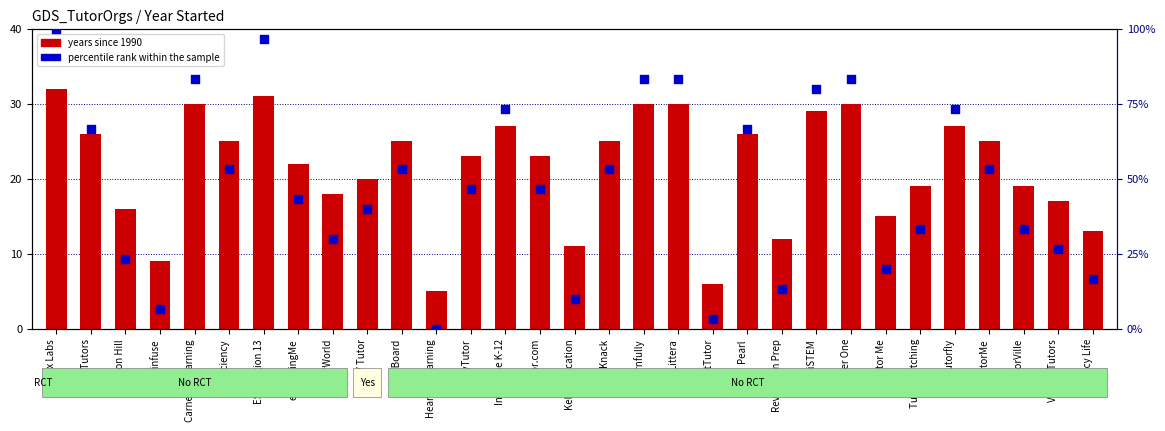

Is the value of percentile rank within the sample at Carnegie Learning greater than the value of years since 1990 at Tutor Matching?

Yes